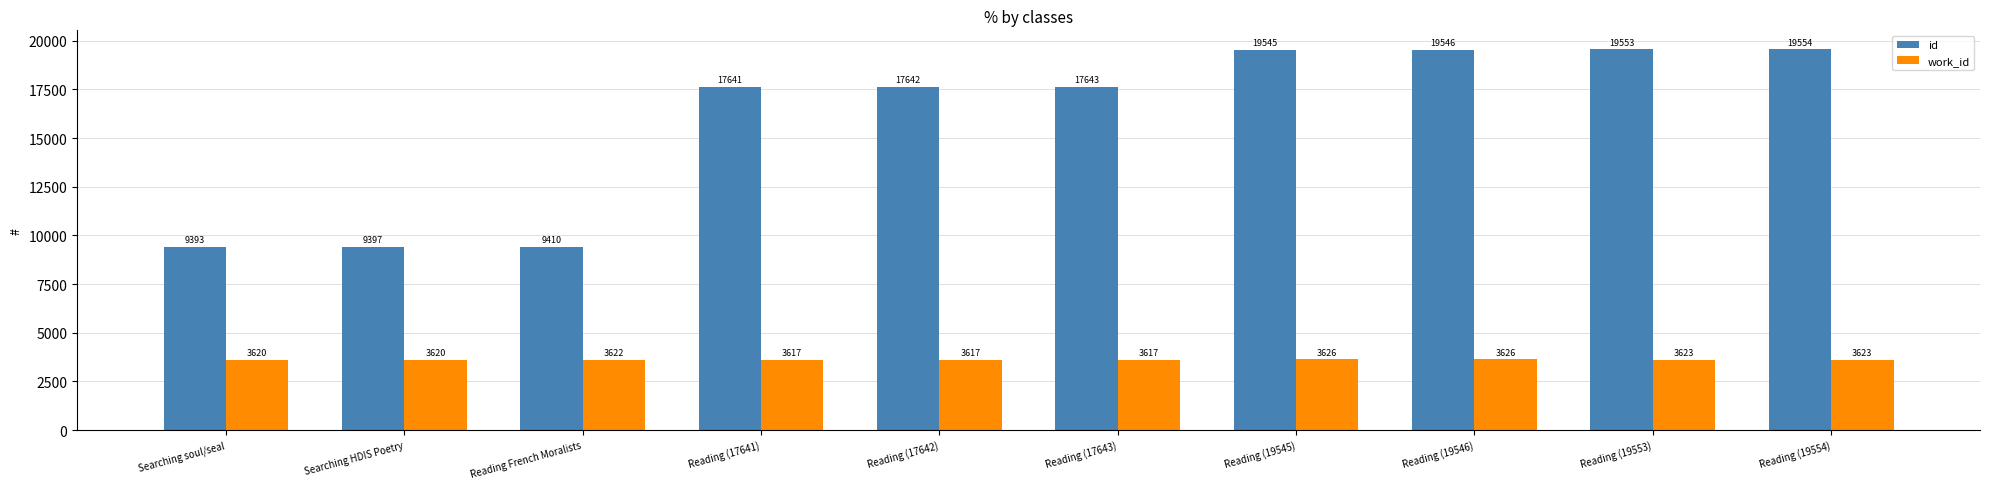

Count the number of data series in this chart.

2